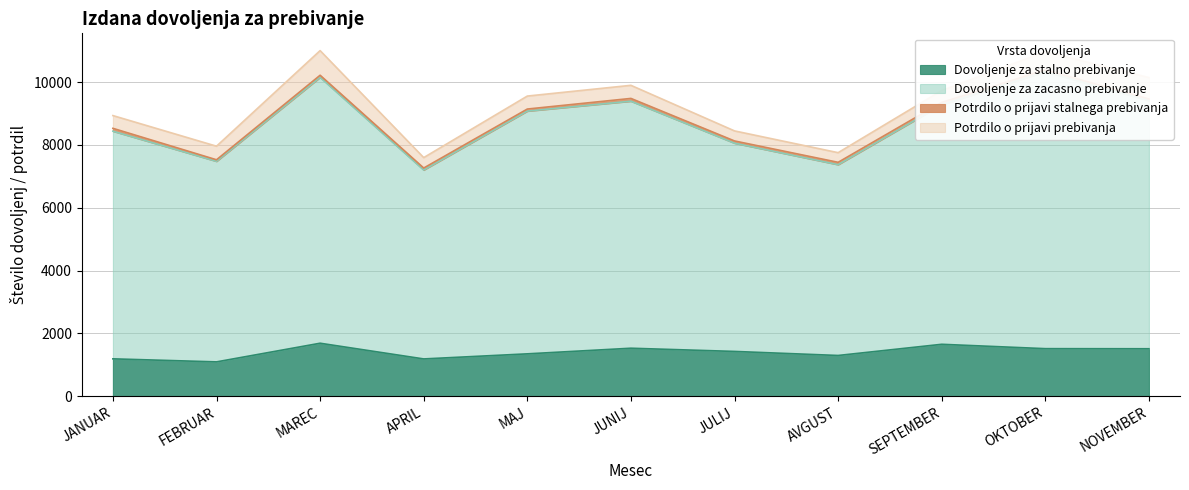

True or false: Dovoljenje za stalno prebivanje has a value of 1653 at SEPTEMBER.

True